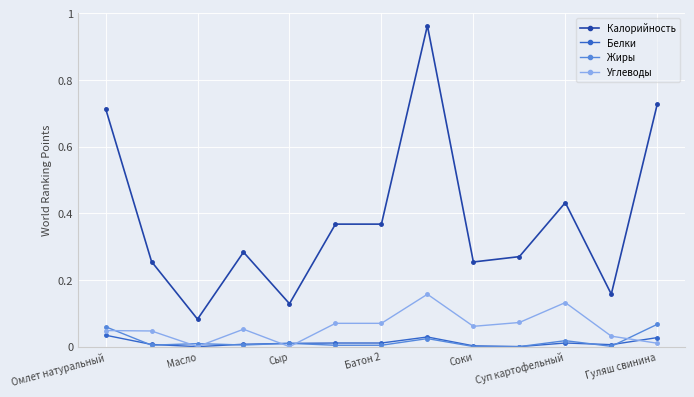

Which series has the largest range (max minus min)?

Калорийность